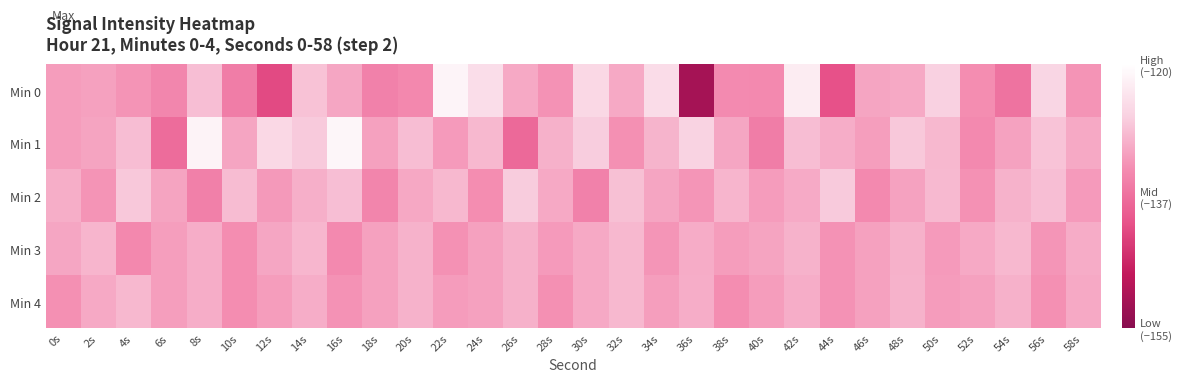

What is the greatest value displayed?

-121.3